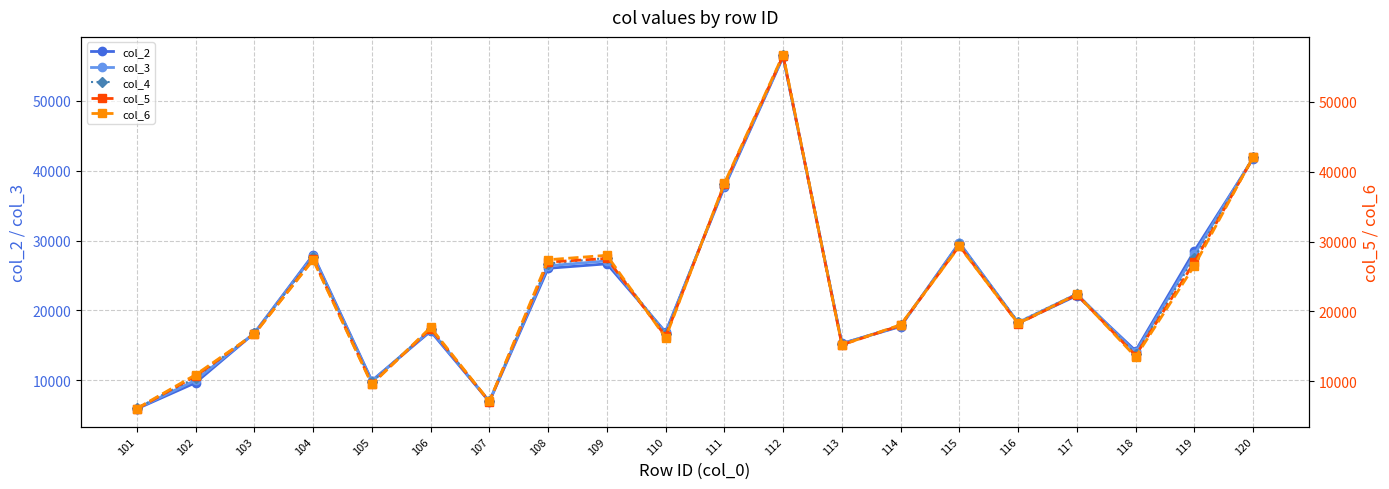

Where is the first local minimum for col_3?

105